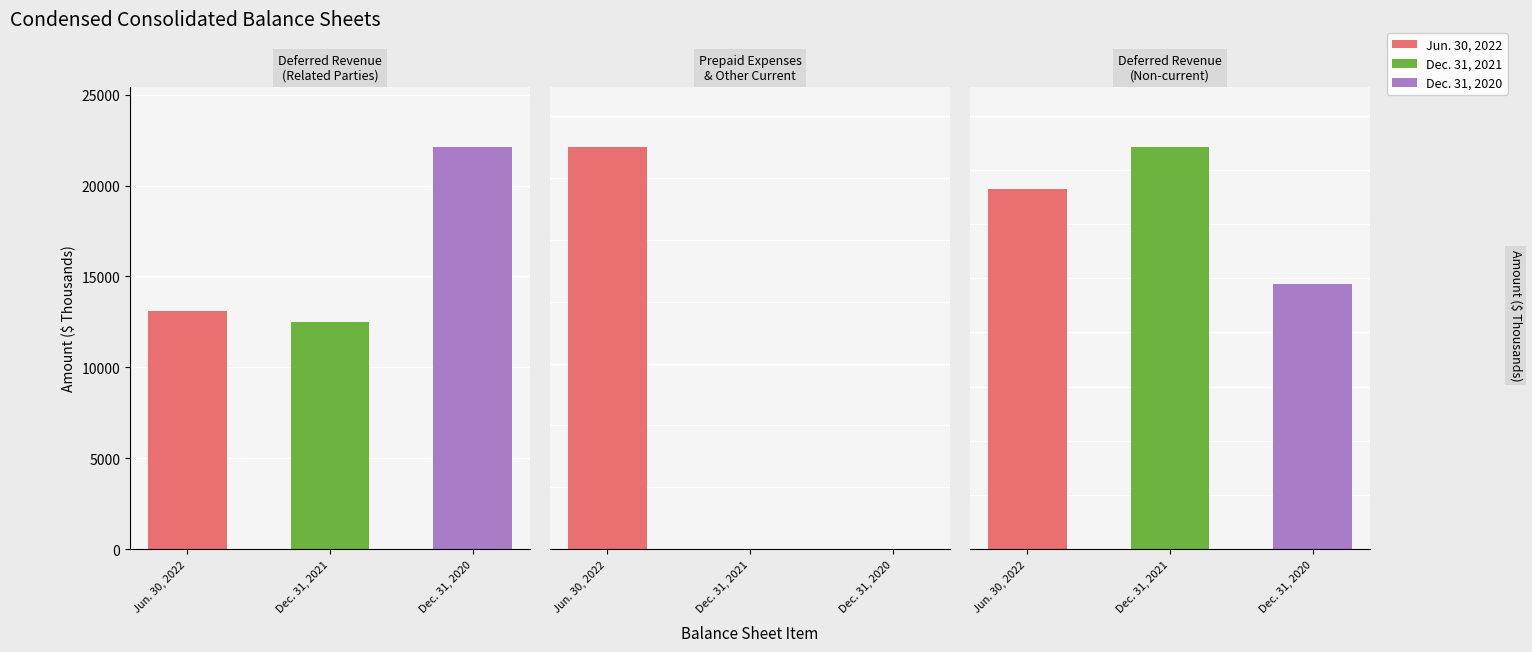

What is the approximate value of Jun. 30, 2022 at Deferred revenue from related parties, to the nearest 10?

13090